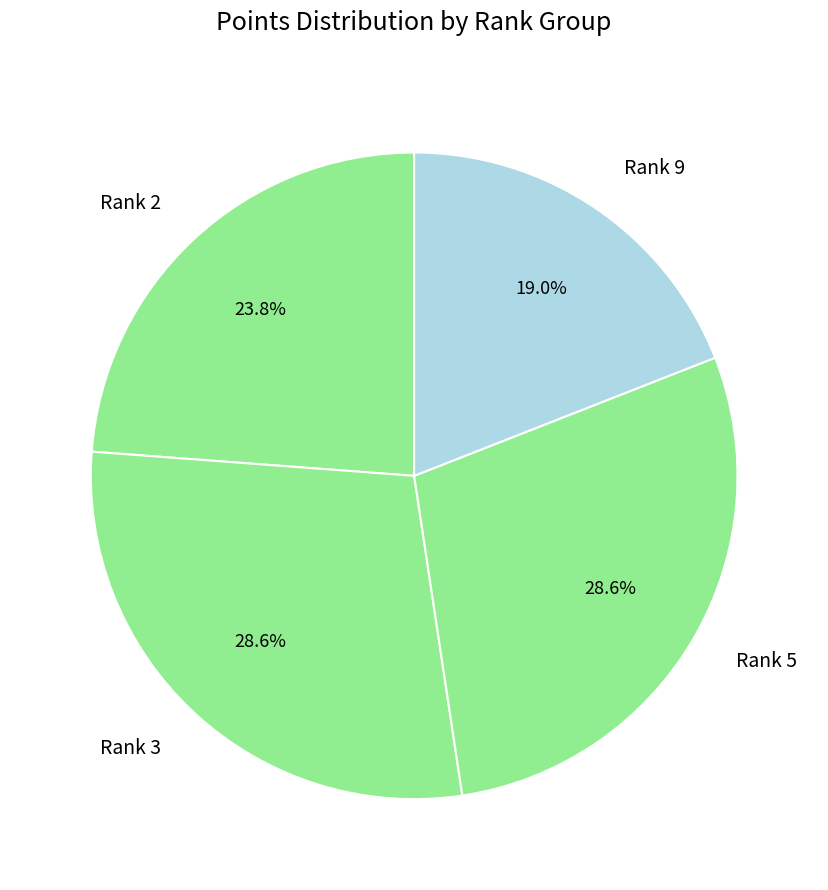

Which category has the smallest portion of the pie?

Rank 9